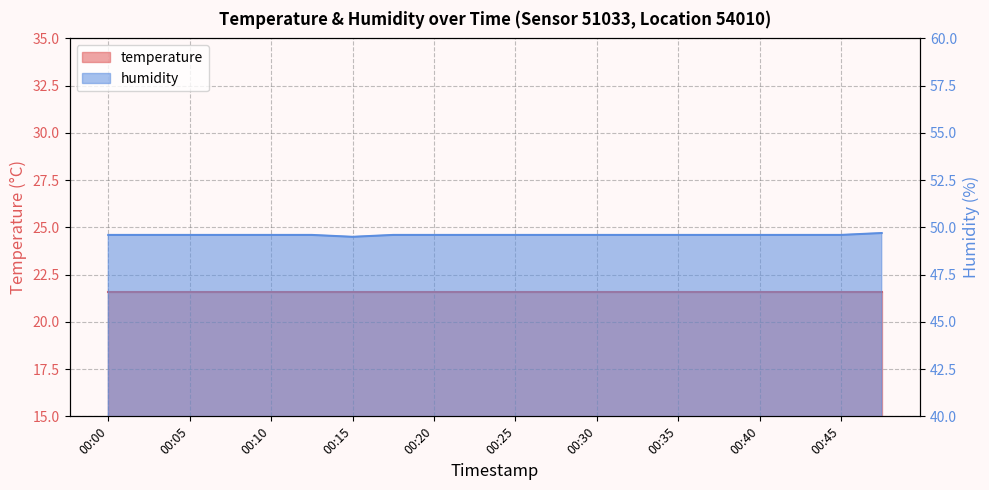

Is it true that the value at 00:40 is 49.6?

True